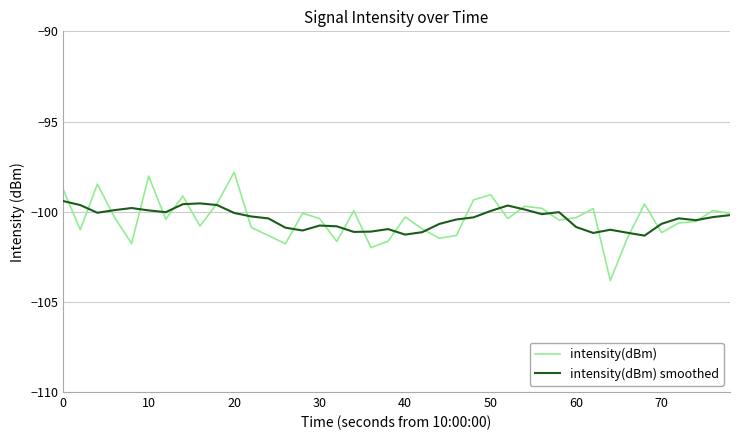

Rank the series by their maximum value, from lowest to highest.

intensity(dBm) smoothed, intensity(dBm)